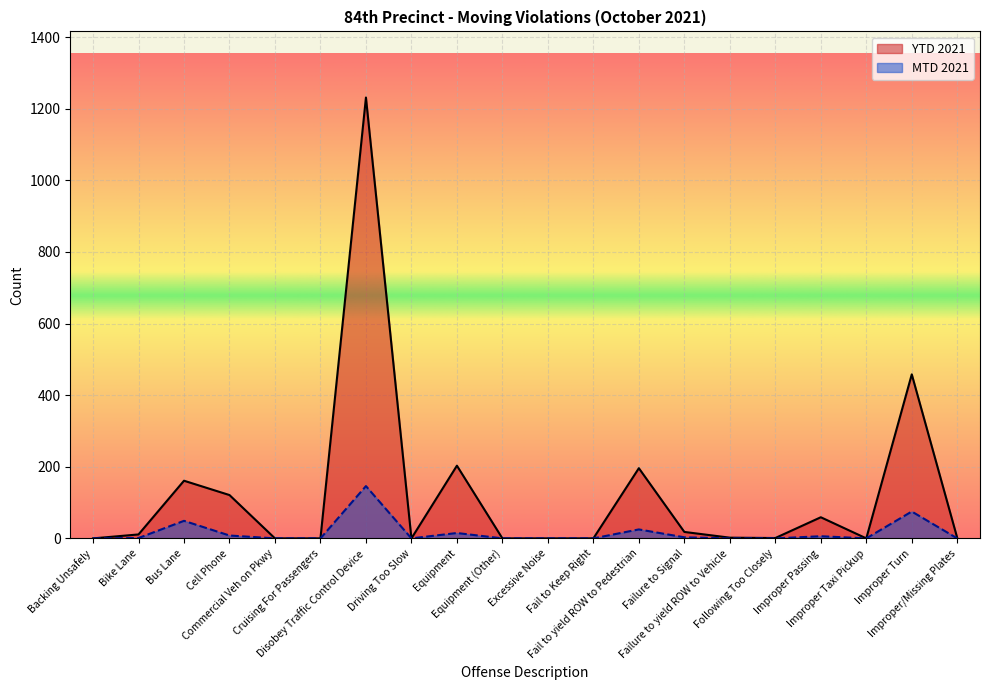

Which series has the largest total across all categories?

YTD 2021